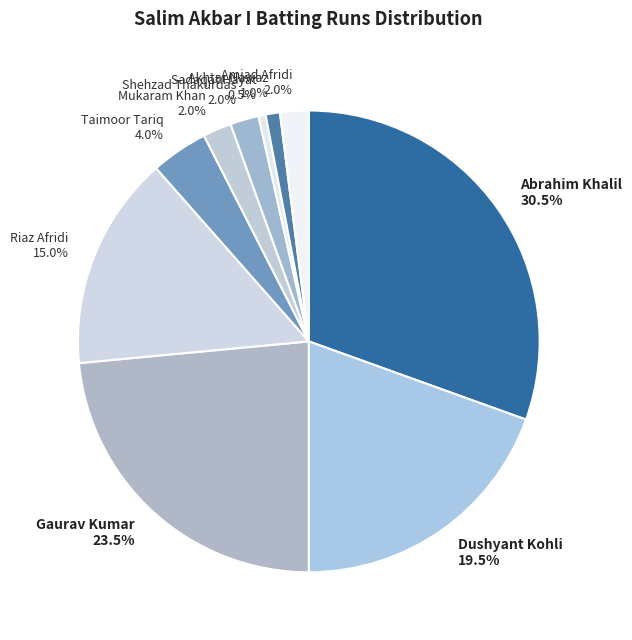

Is there a majority slice in this chart?

No